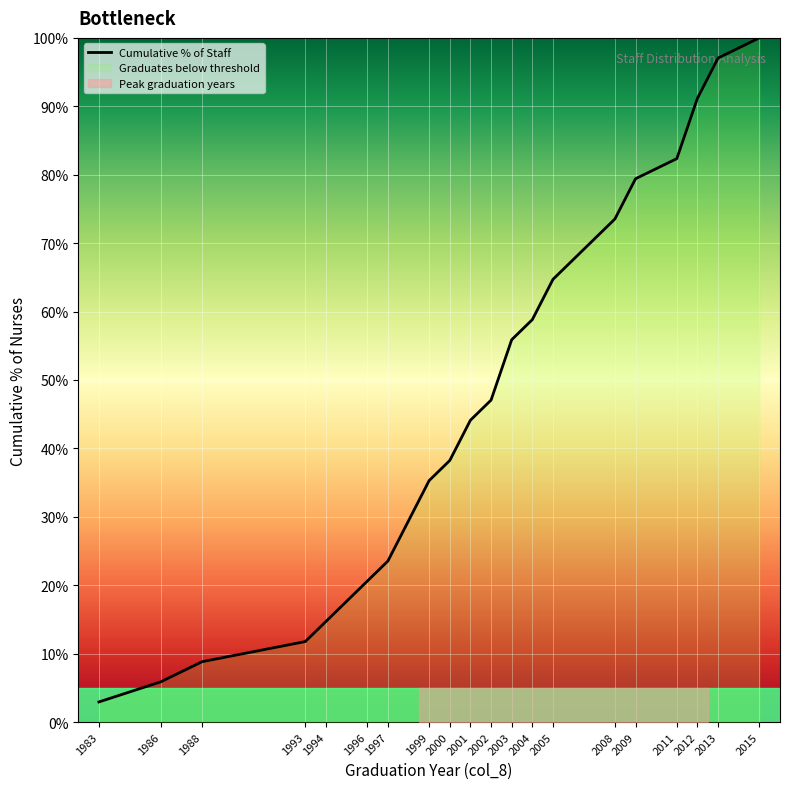

Is it true that the value at 1983 is 2.9?

True